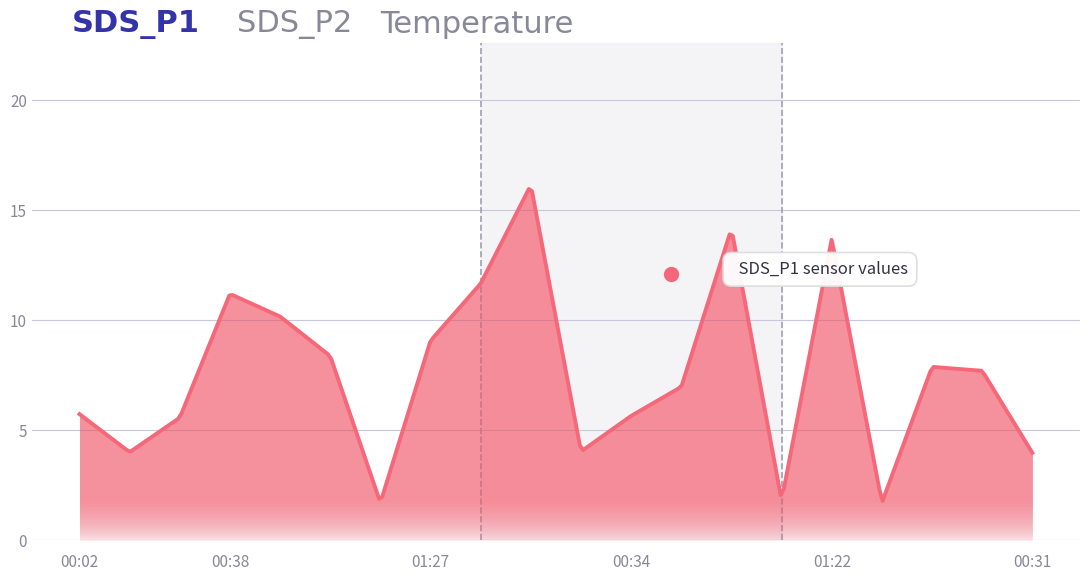

What is the difference between the maximum and minimum values?

14.2